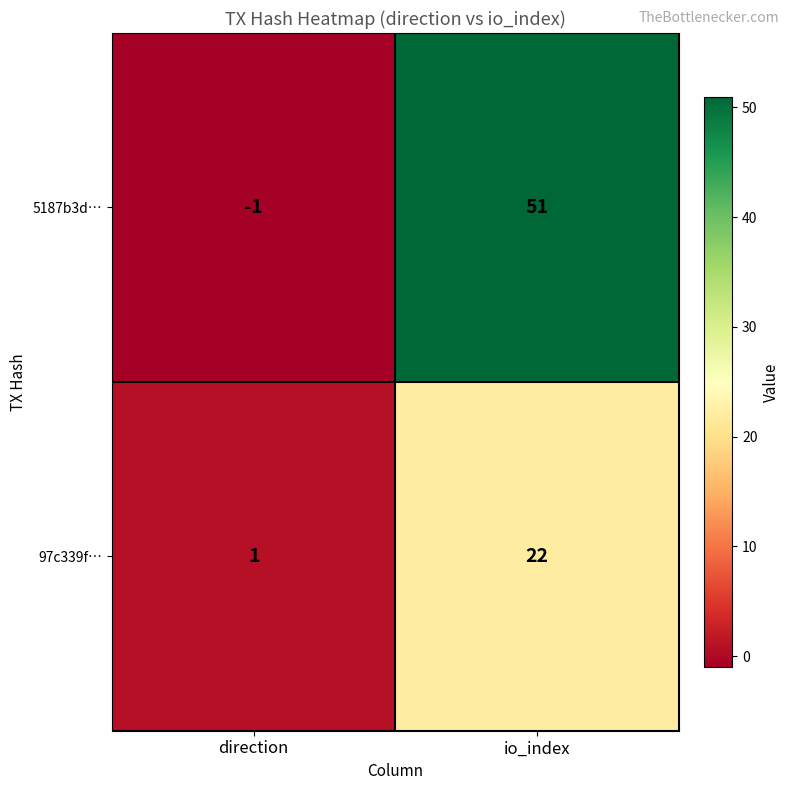

How many distinct data groups are displayed?

2